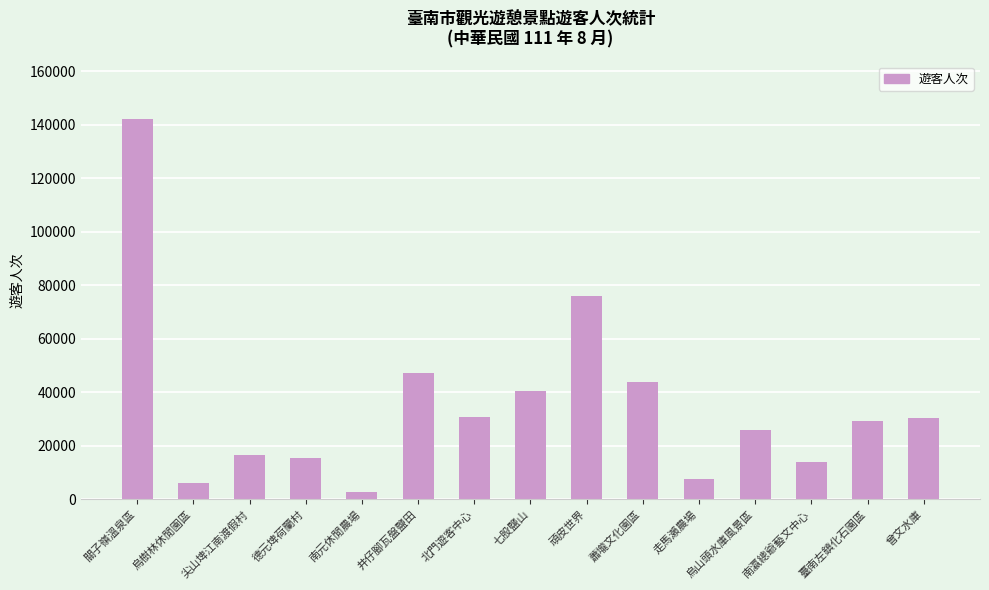

Which has a higher value, 尖山埤江南渡假村 or 烏樹林休閒園區?

尖山埤江南渡假村